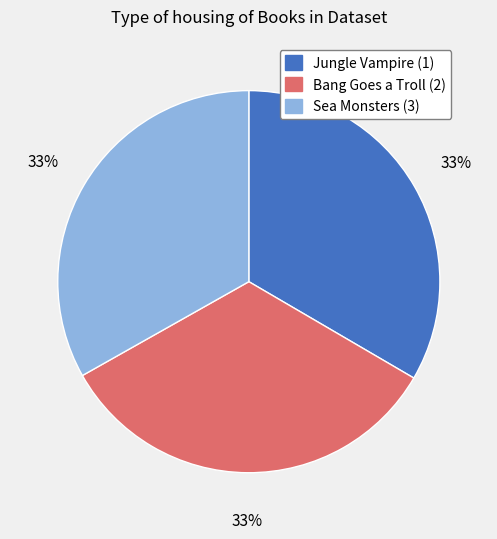

To the nearest percent, what portion does Sea Monsters (3) represent?

33%